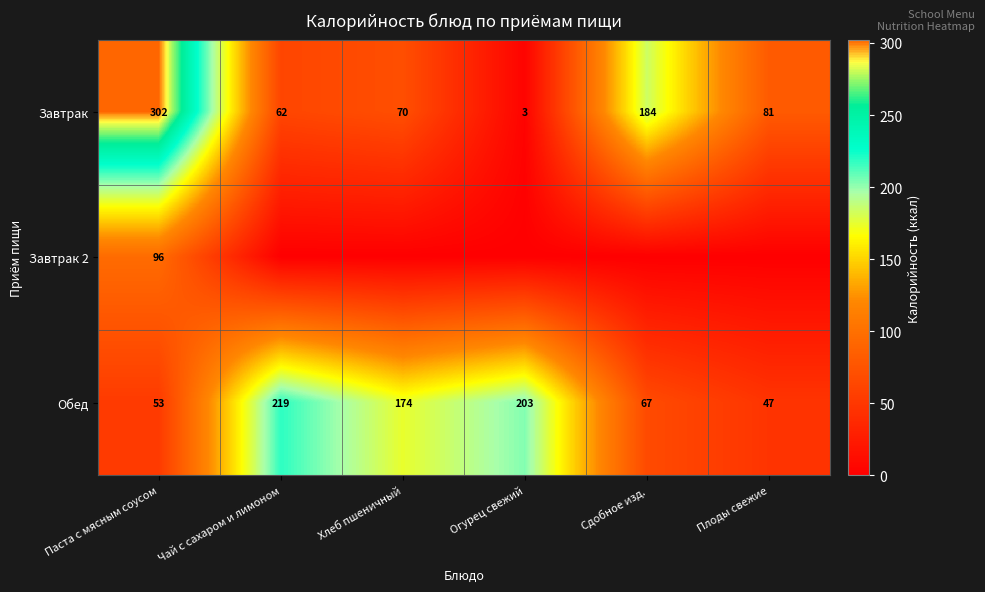

What is the difference between the maximum and minimum values in the Обед series?

172